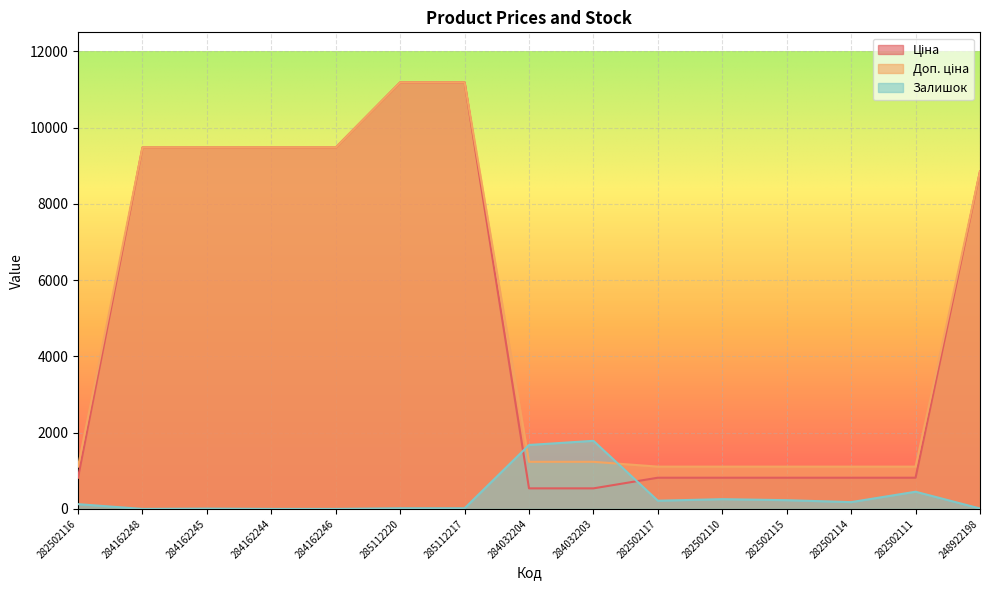

What is the value of the Залишок point at the 14th from the left?

451.0